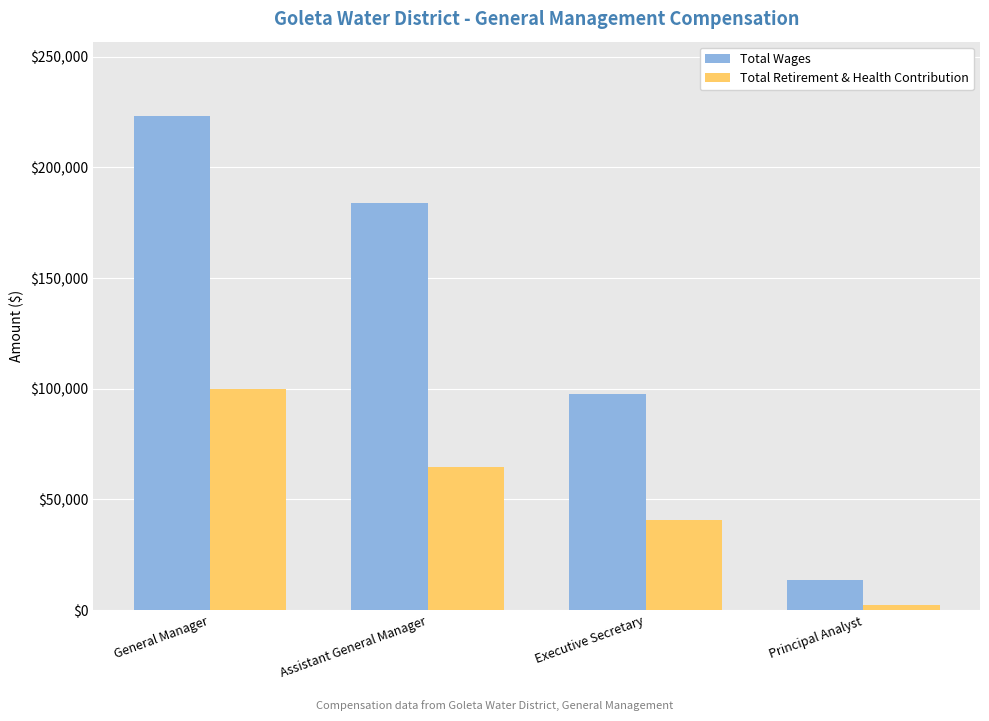

Which series has the largest total across all categories?

Total Wages